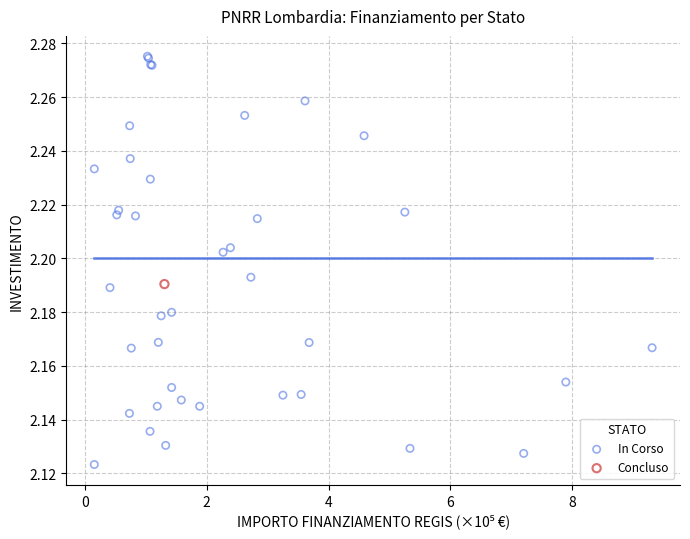

What are all the series names shown in the legend?

In Corso, Concluso